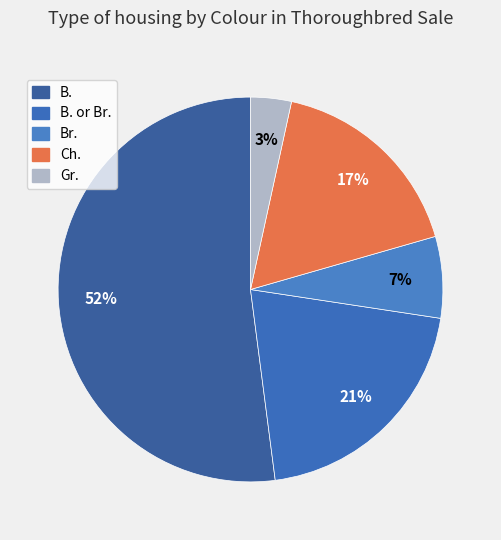

Count the number of slices in the pie.

5